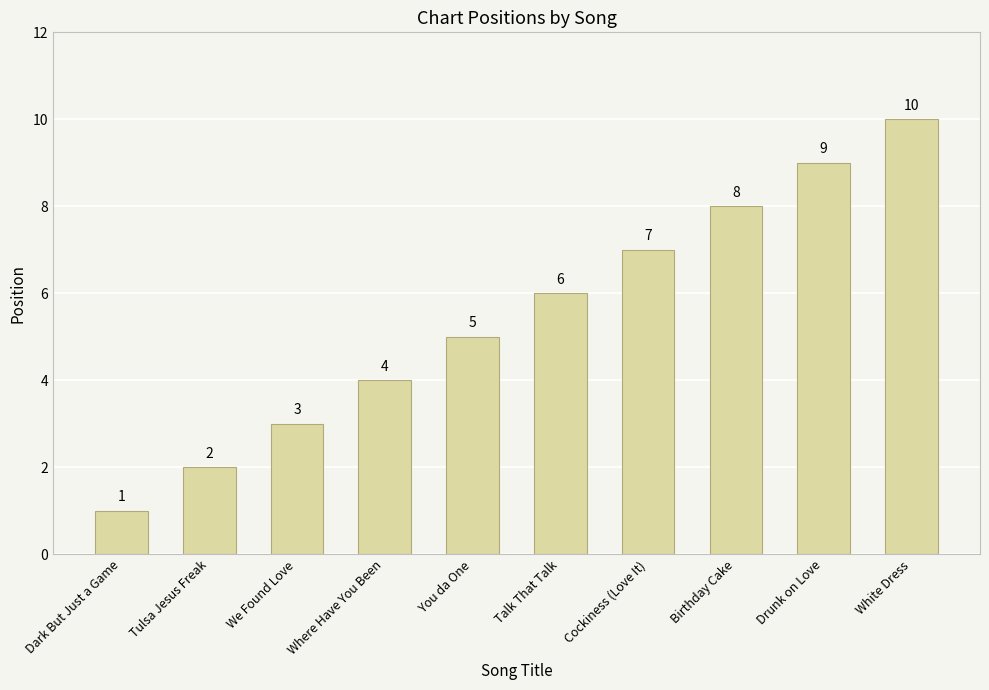

What is the difference between the maximum and minimum values?

9